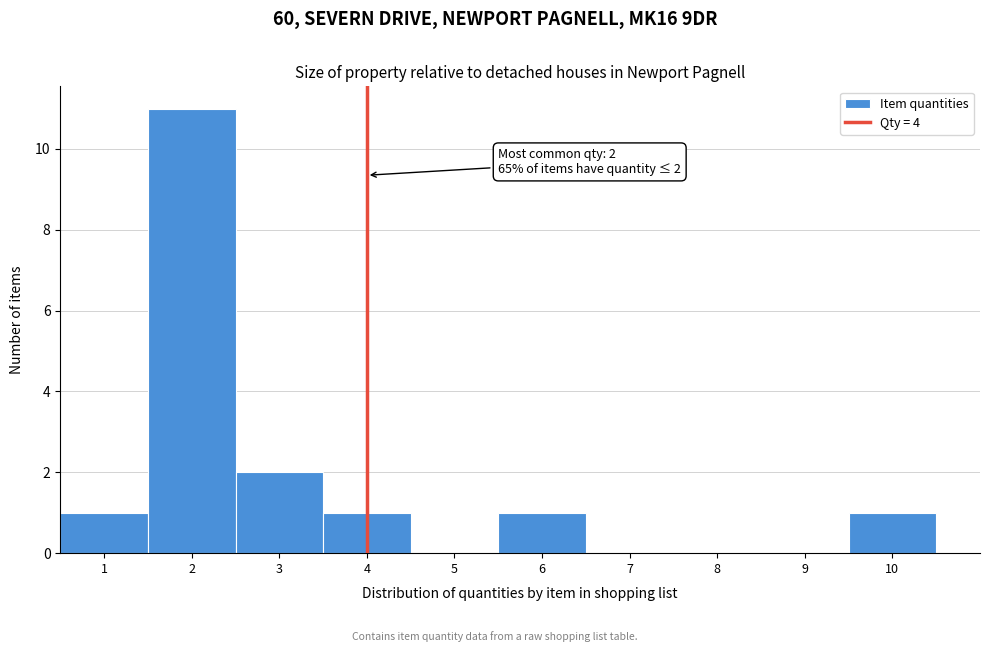

Which range on the x-axis has the tallest bar?

1.5 to 2.5